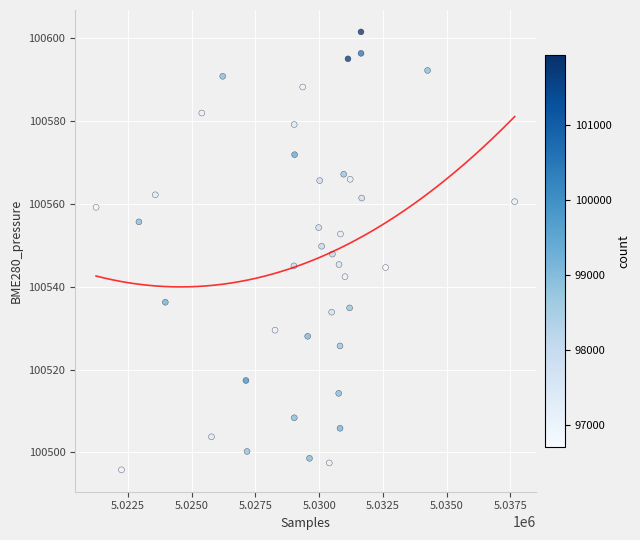

What is the range of X values (max minus min)?

16418.0